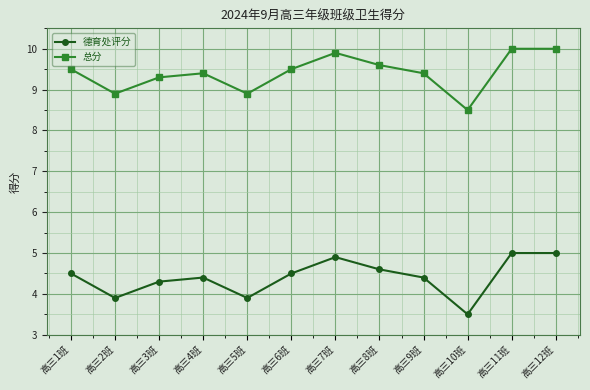

What is the spread (max minus min) of values at 高三9班?

5.0